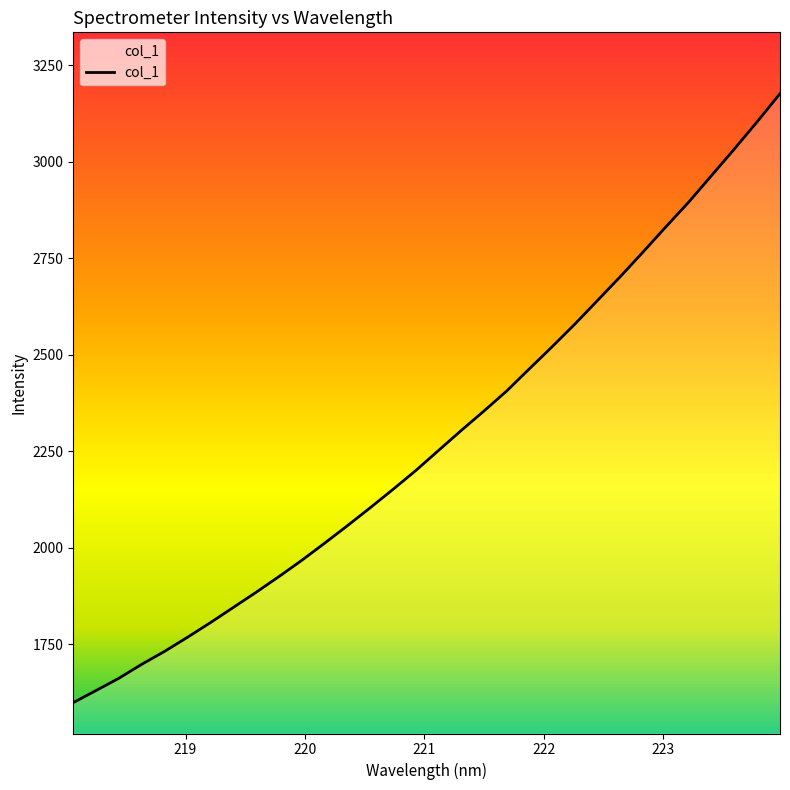

What is the difference between the maximum and minimum values?

1576.7